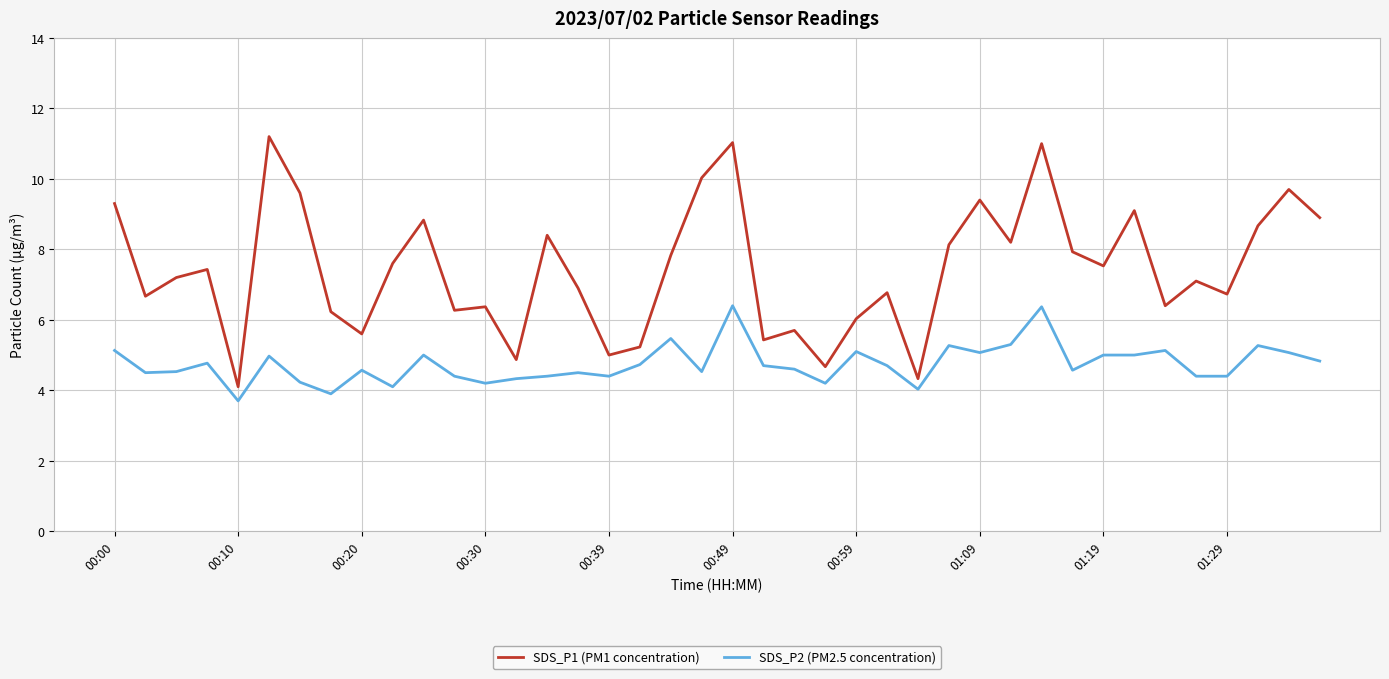

Which series has the largest total across all categories?

SDS_P1 (PM1 concentration)